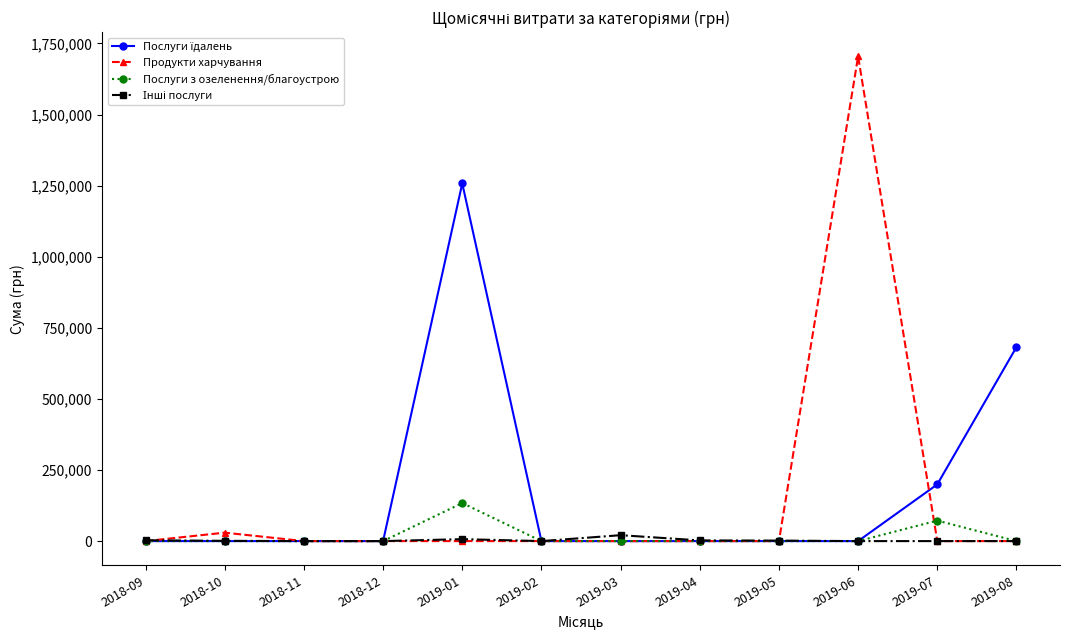

Is this an area chart (filled region under the line)?

No